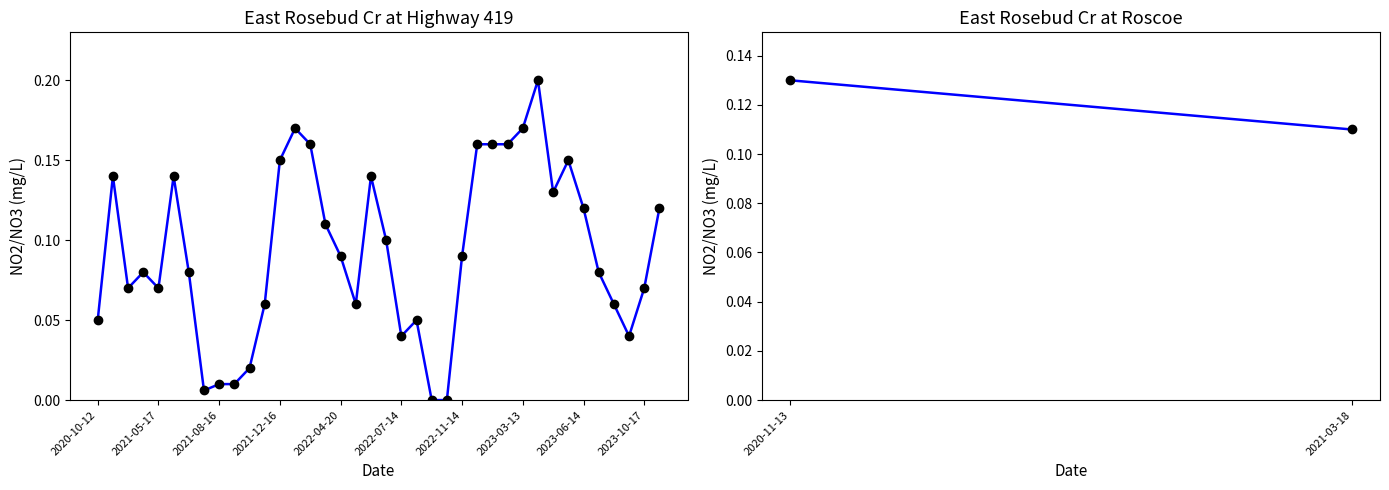

What is the sum of all values?

3.5